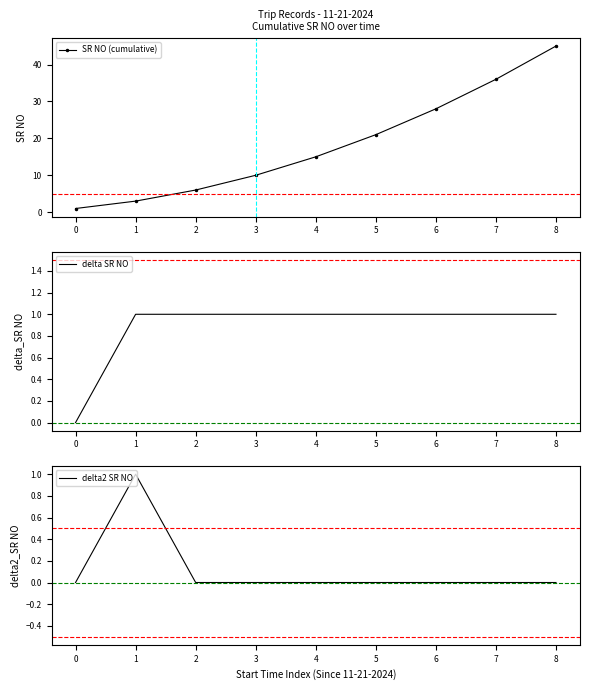

What are all the series names shown in the legend?

SR NO (cumulative), delta SR NO, delta2 SR NO